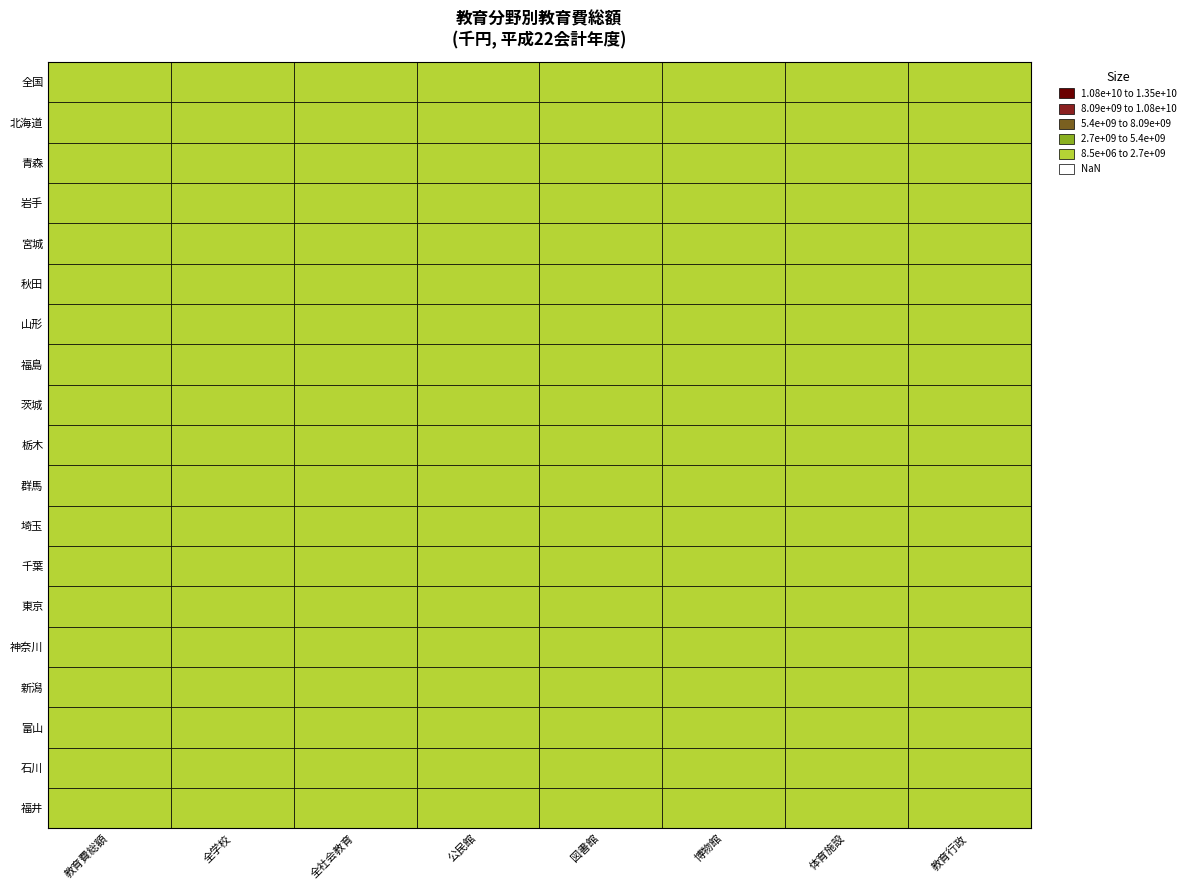

What is the sum of the 茨城 values at 山形 and 青森?

11401100